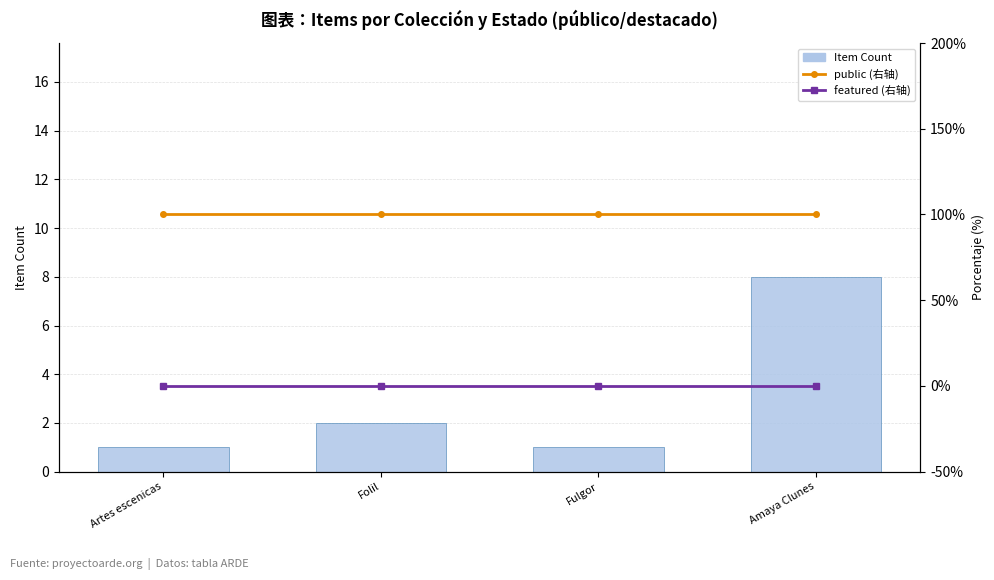

Reading right to left, list all the values displayed in this chart.

Item Count: Amaya Clunes=8	Fulgor=1	Folil=2	Artes escenicas=1
public (右轴): Amaya Clunes=100	Fulgor=100	Folil=100	Artes escenicas=100
featured (右轴): Amaya Clunes=0	Fulgor=0	Folil=0	Artes escenicas=0